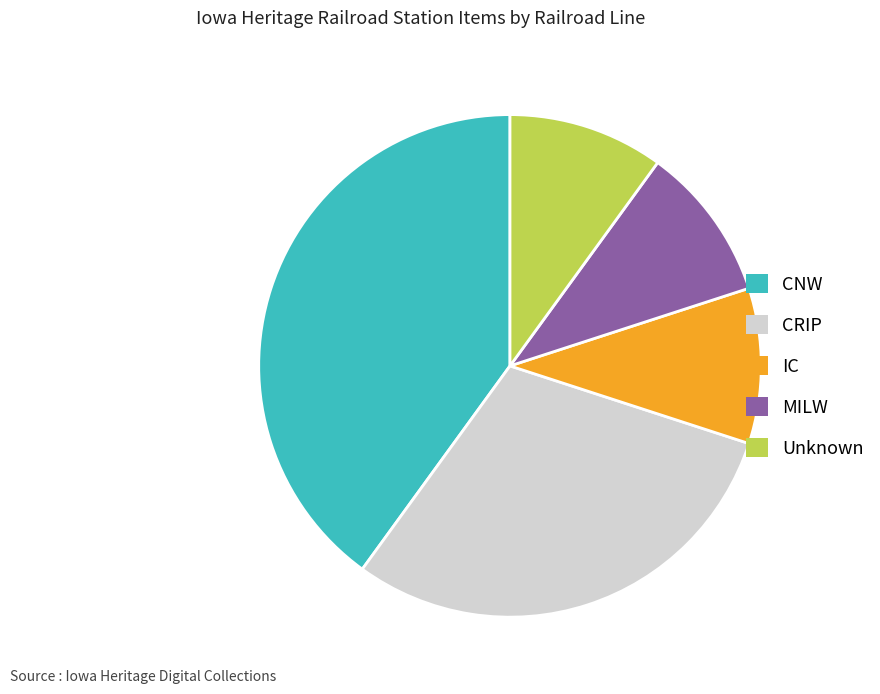

Is the sum of CRIP and Unknown greater than half?

No